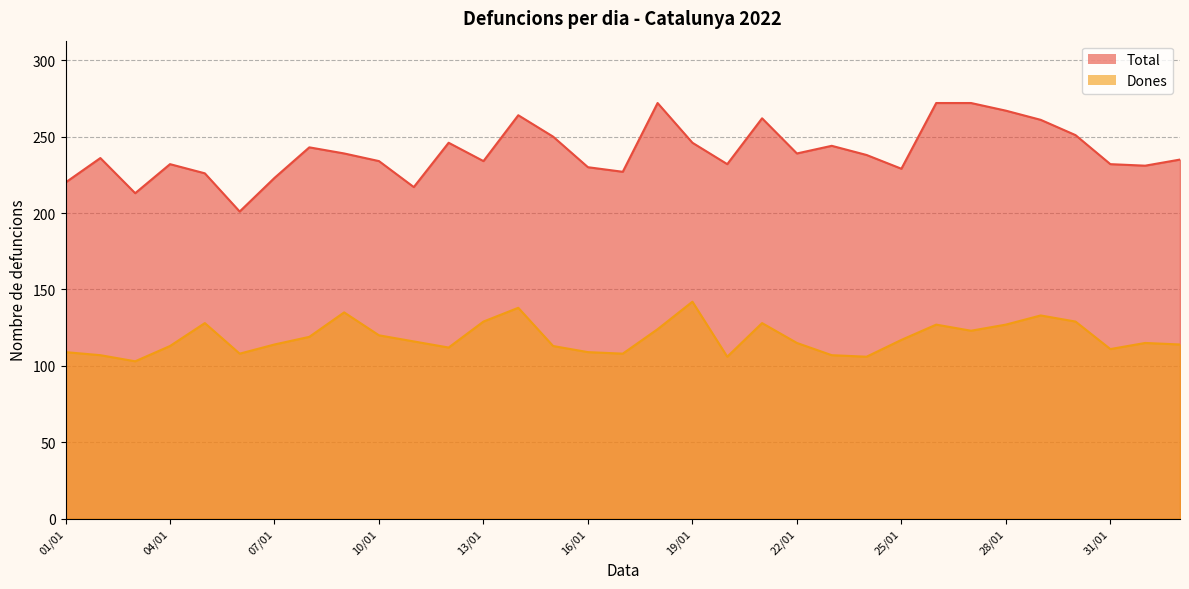

How many data points in Total are above 236?

16